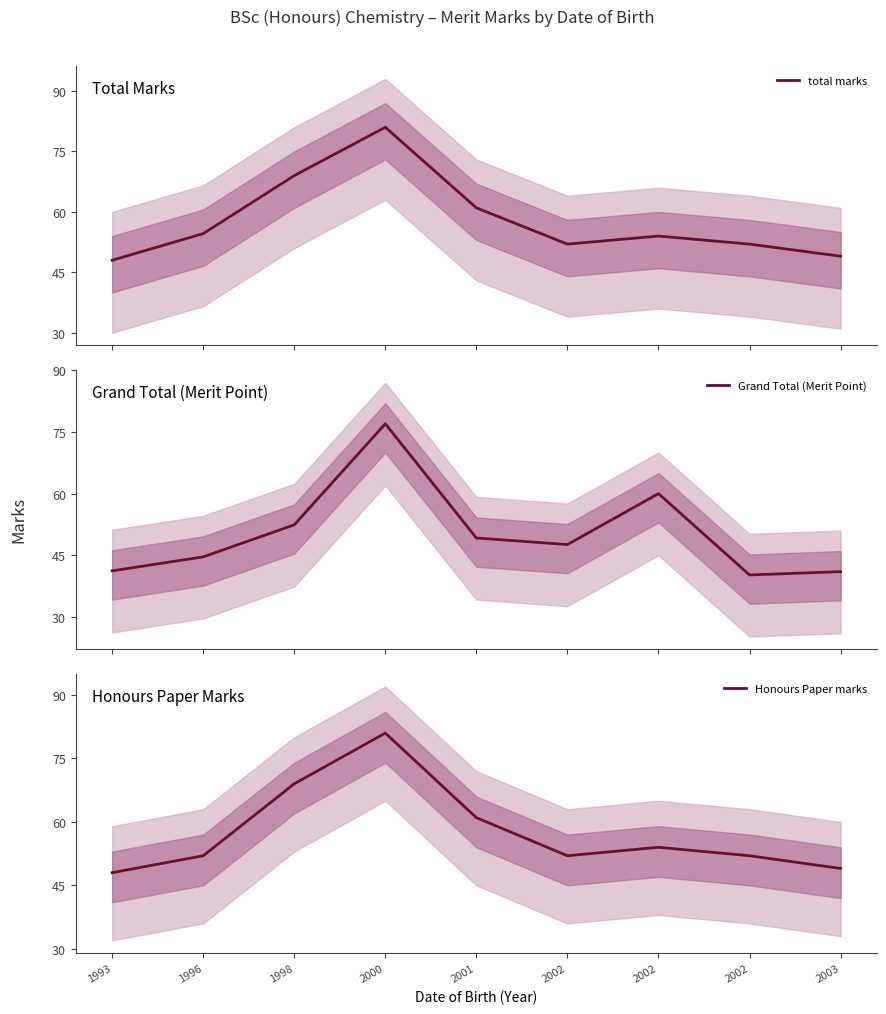

What is the total value across all series at 1996?

151.2